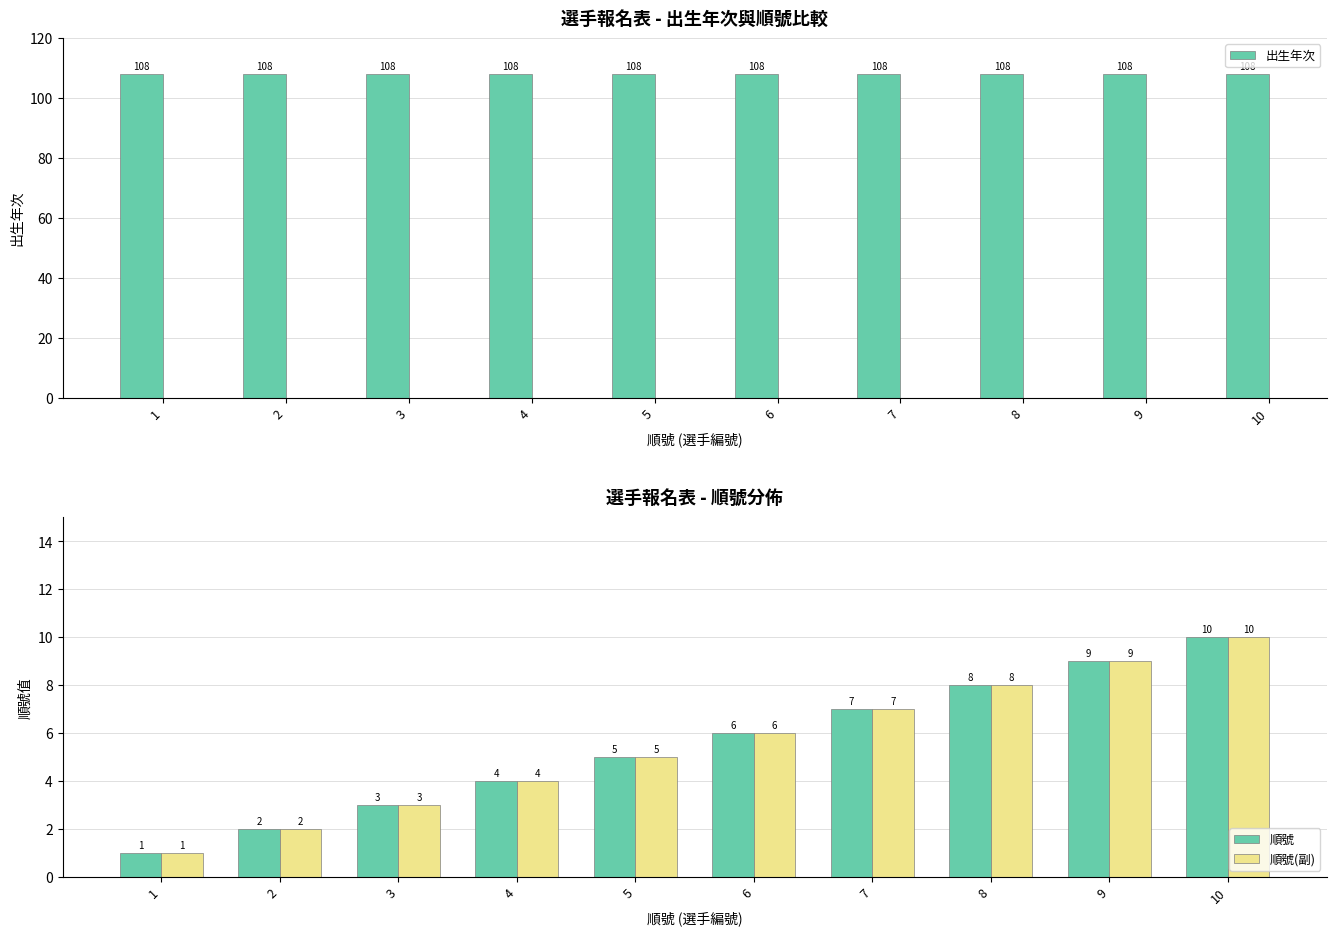

True or false: 順號(副) has a value of 3 at 3.

True